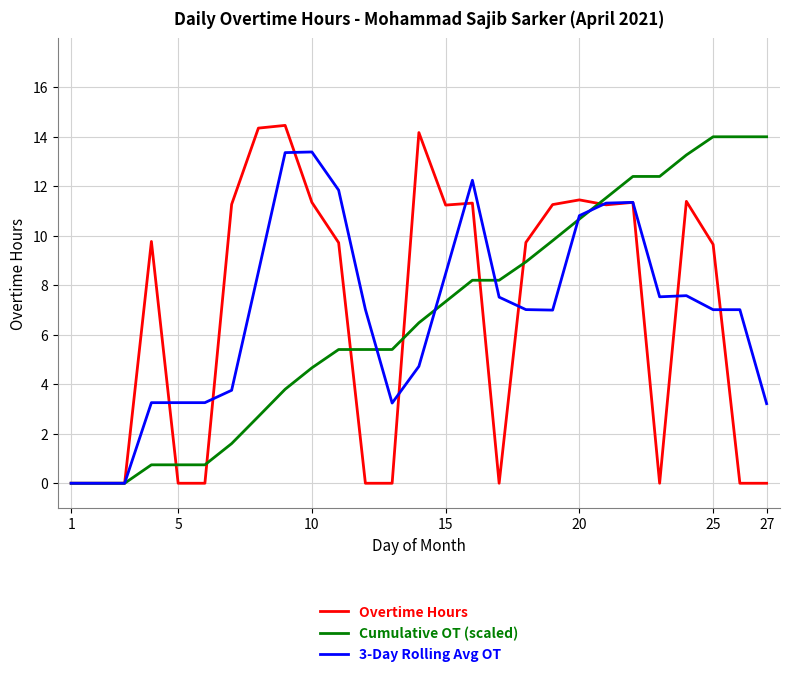

Which series has the largest range (max minus min)?

Overtime Hours